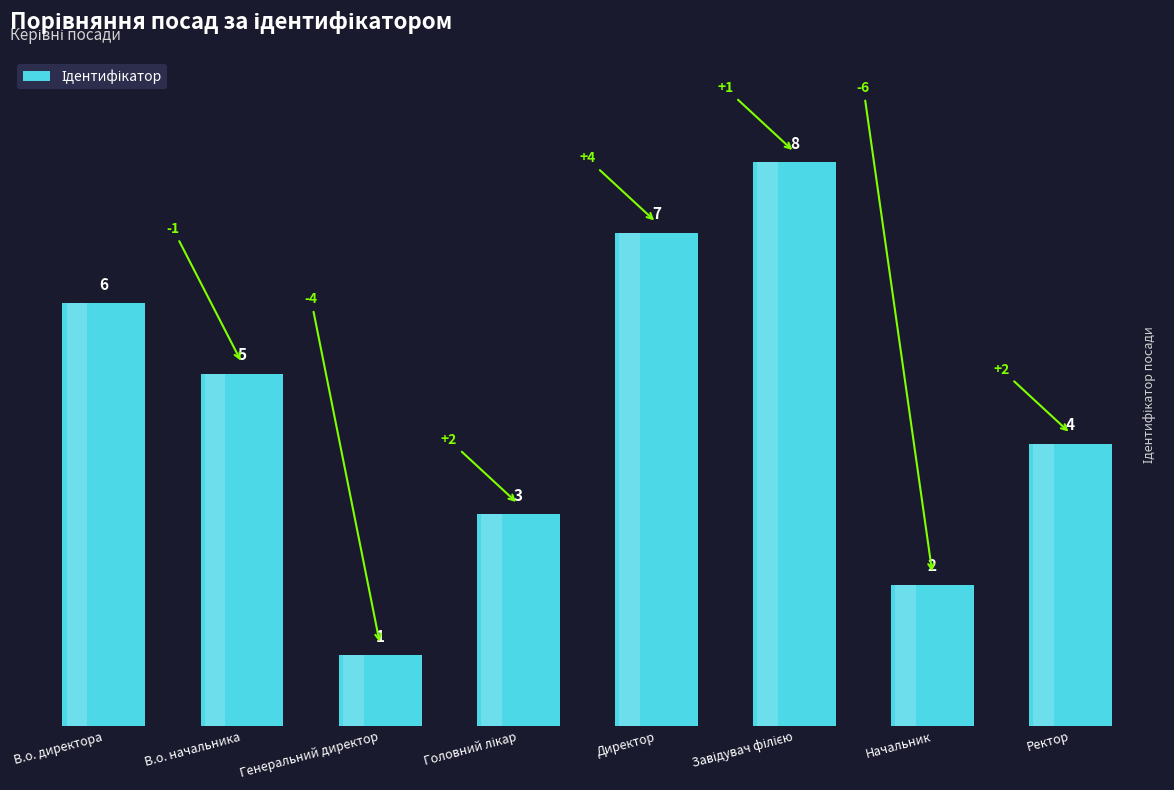

Reading right to left, list all the values displayed in this chart.

4	2	8	7	3	1	5	6